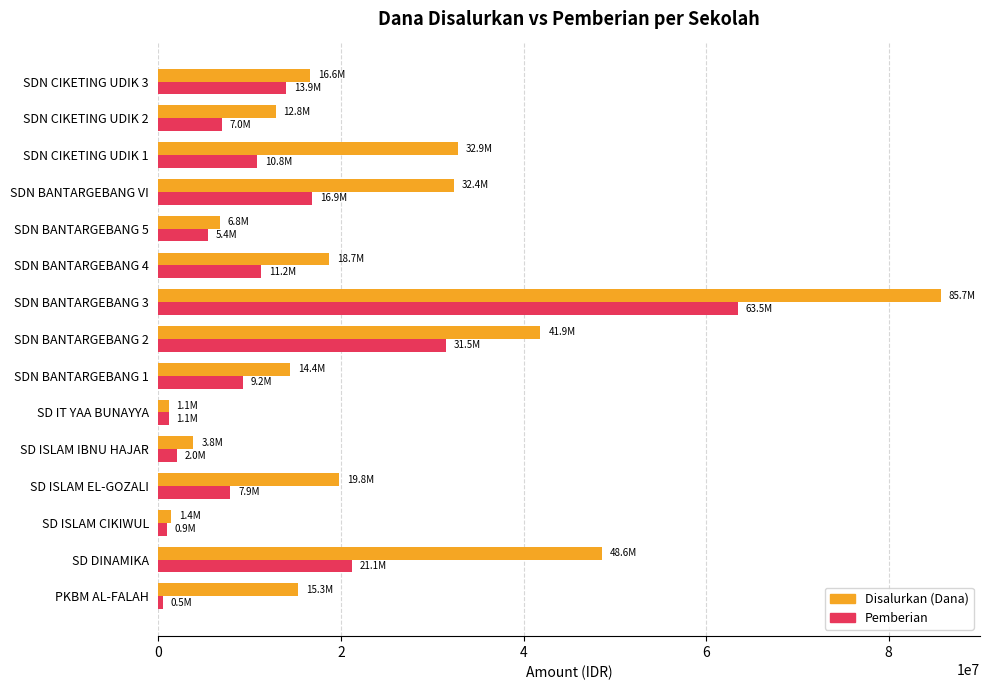

List the series in order of their peak value, highest first.

Disalurkan (Dana), Pemberian